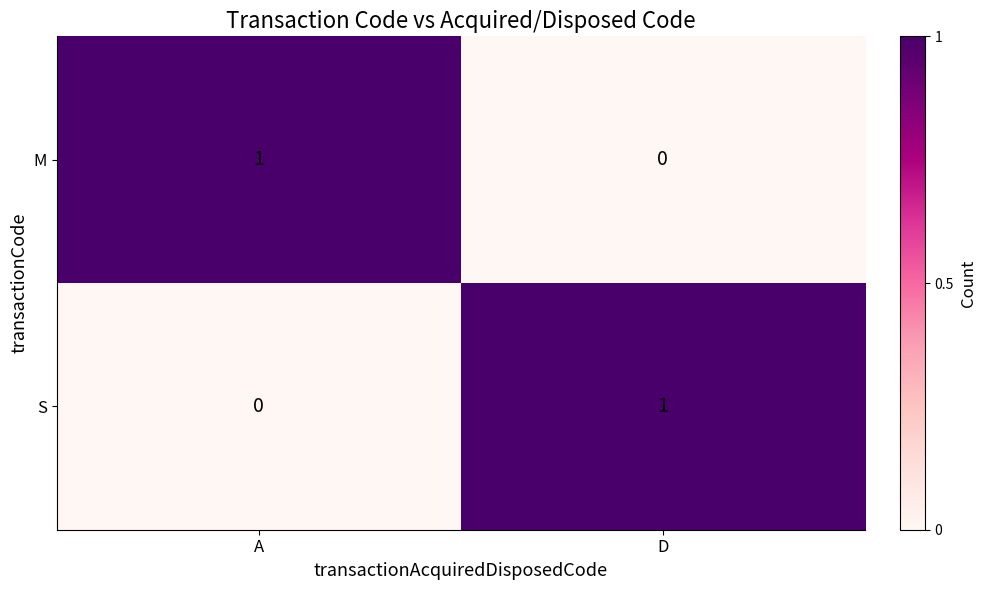

Where is M nearest to the value 0?

D